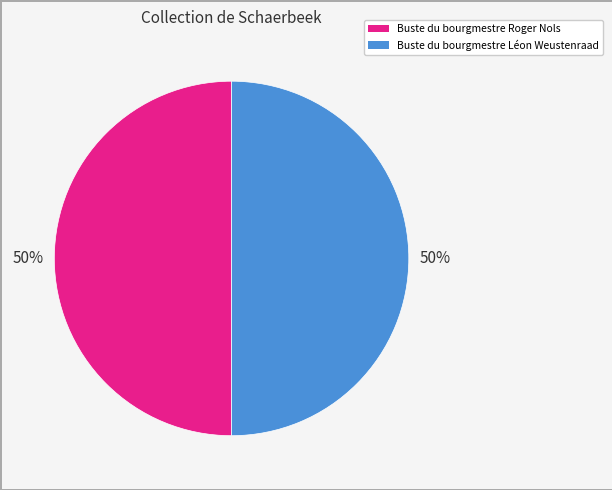

To the nearest percent, what is the combined percentage of Buste du bourgmestre Roger Nols and Buste du bourgmestre Léon Weustenraad?

100%